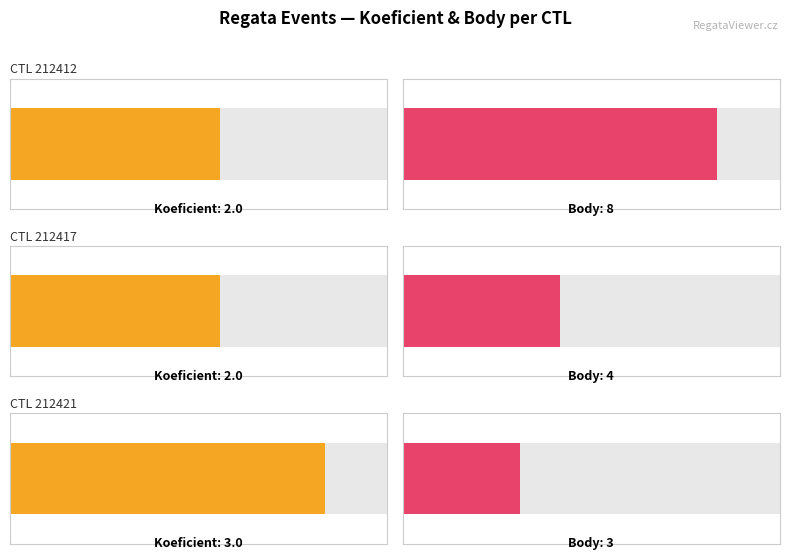

Which label corresponds to the smallest value in the chart?

212412